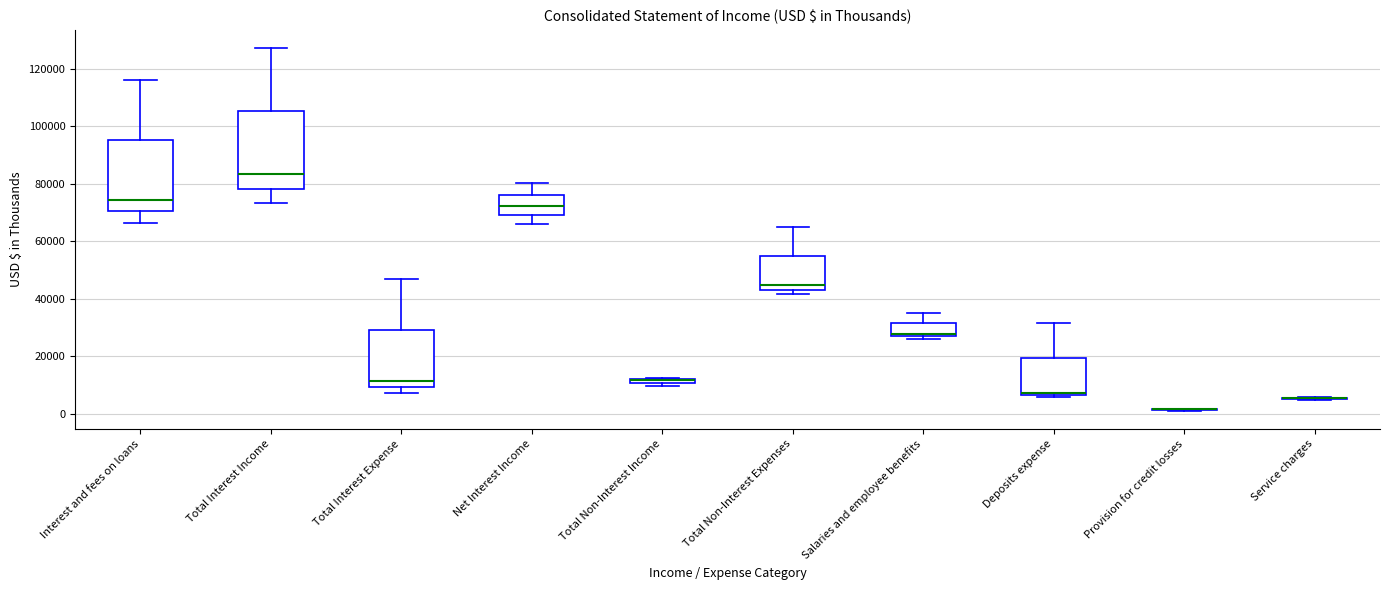

Comparing the boxes themselves (not the whiskers), which one is the tallest?

Total Interest Income